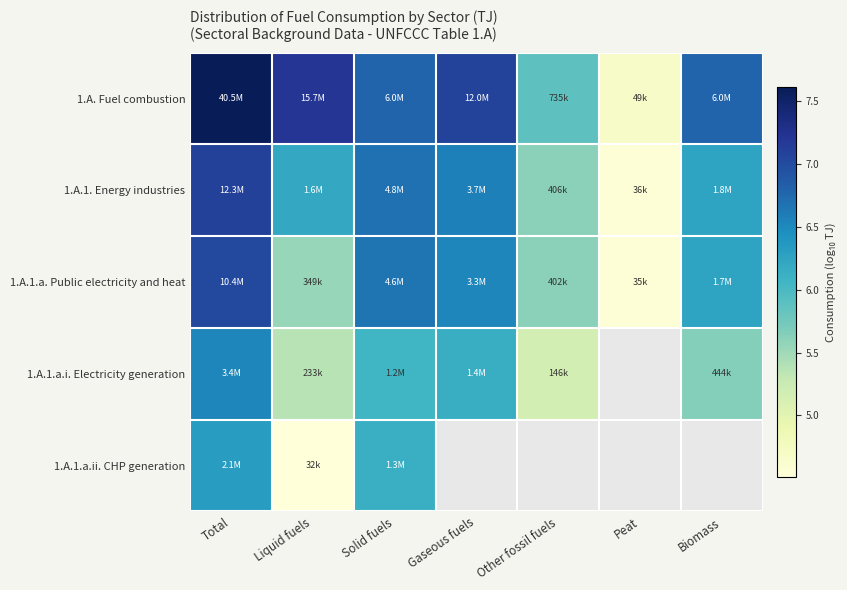

What is the difference between the maximum and minimum values in the 1.A.1.a.ii. CHP generation series?

1.8